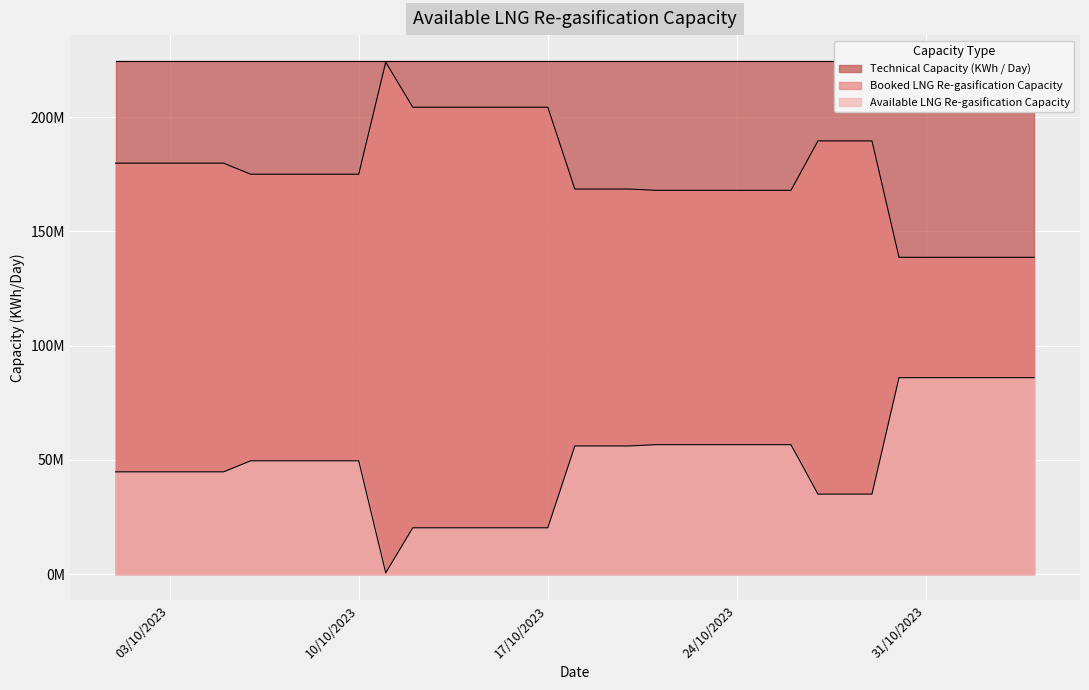

At which label does Available LNG Re-gasification Capacity reach its peak?

30/10/2023